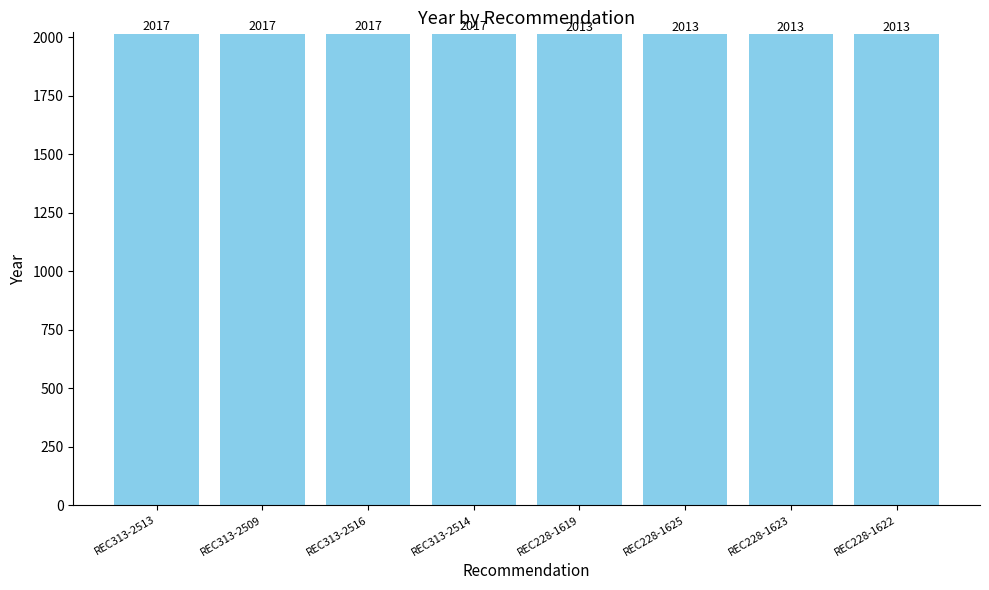

What is the greatest value displayed?

2017